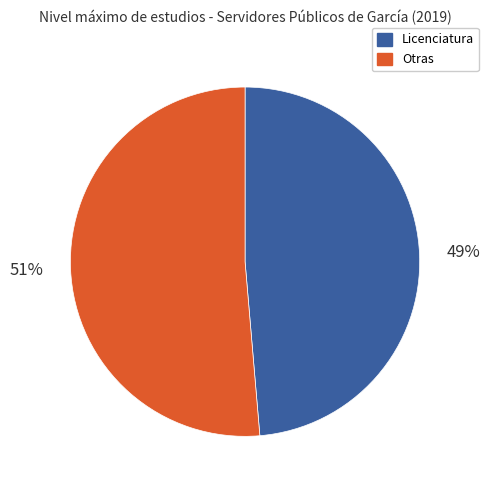

To the nearest percent, what is the average slice percentage?

50%